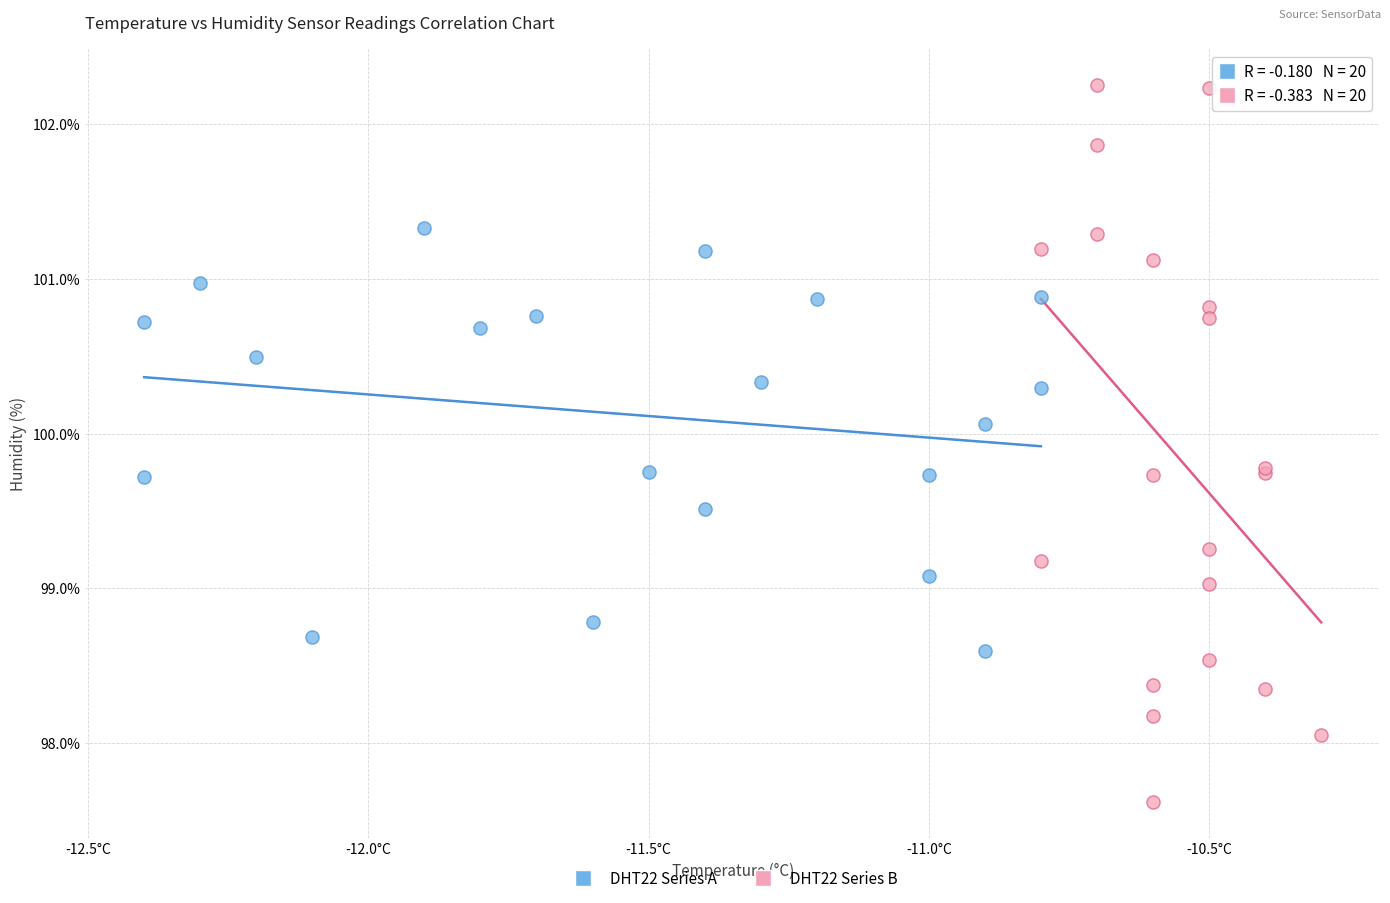

Which series reaches the maximum Y coordinate?

DHT22 Series B